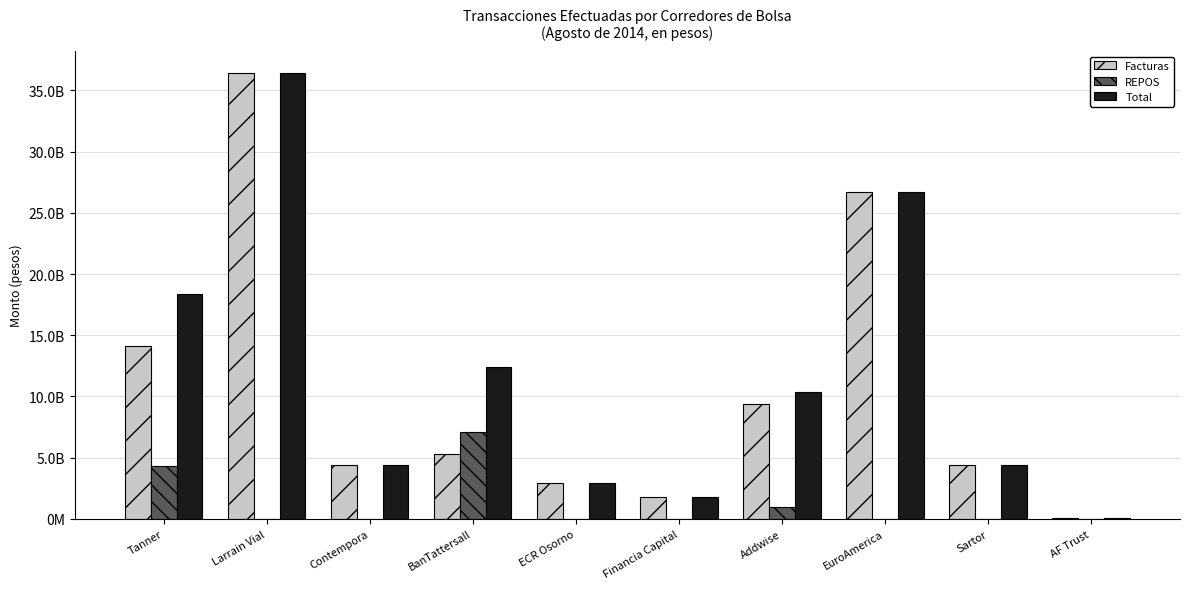

How many bars are there in total?

30